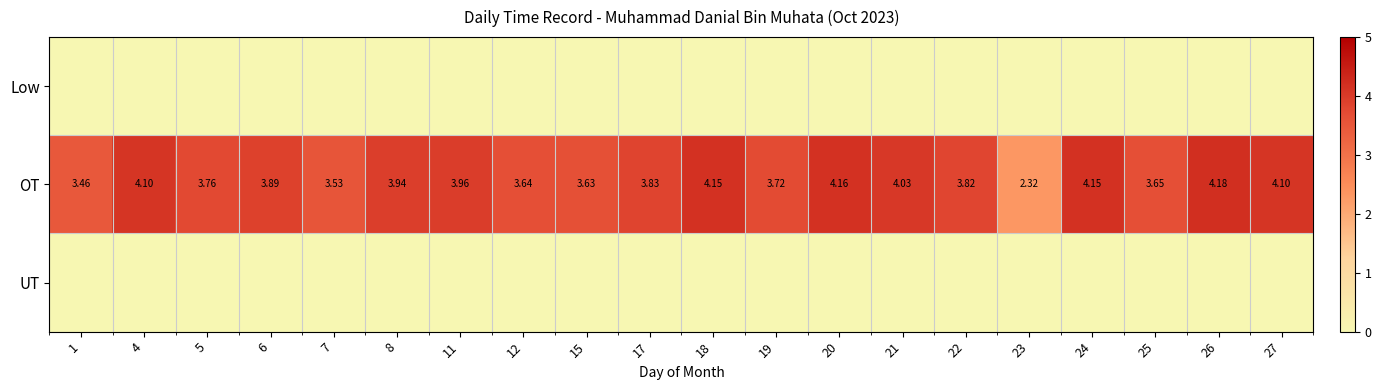

Count the number of data series in this chart.

3